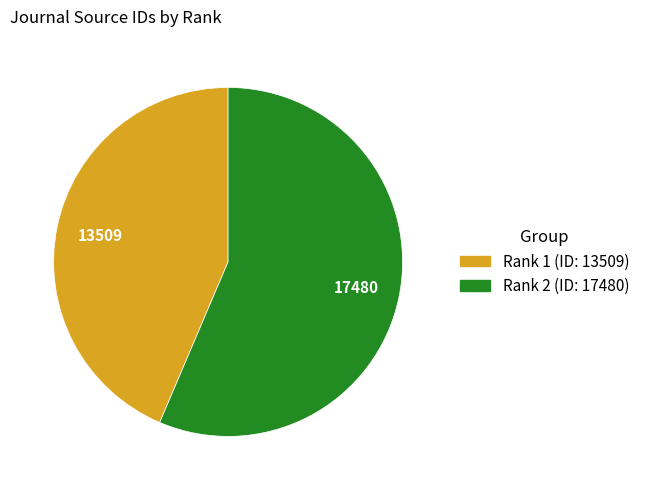

Is there a majority slice in this chart?

Yes